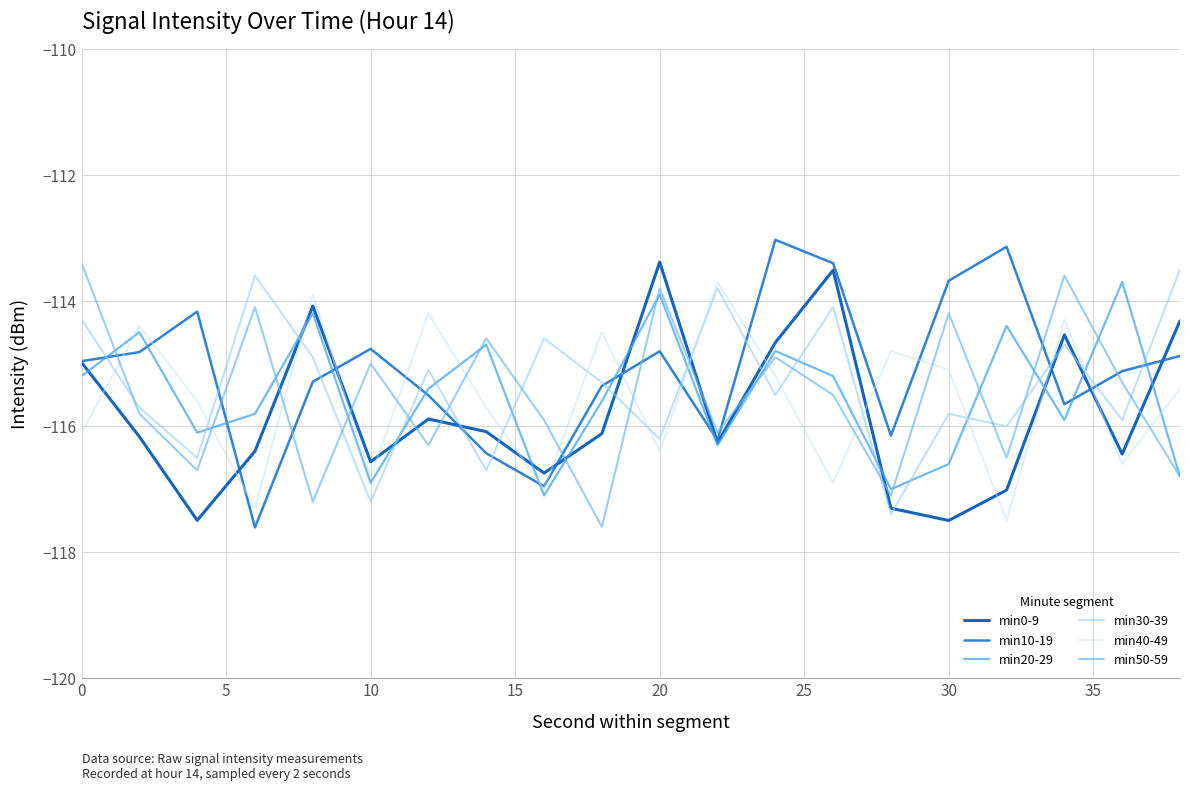

Does the chart display data point markers on the line(s)?

No